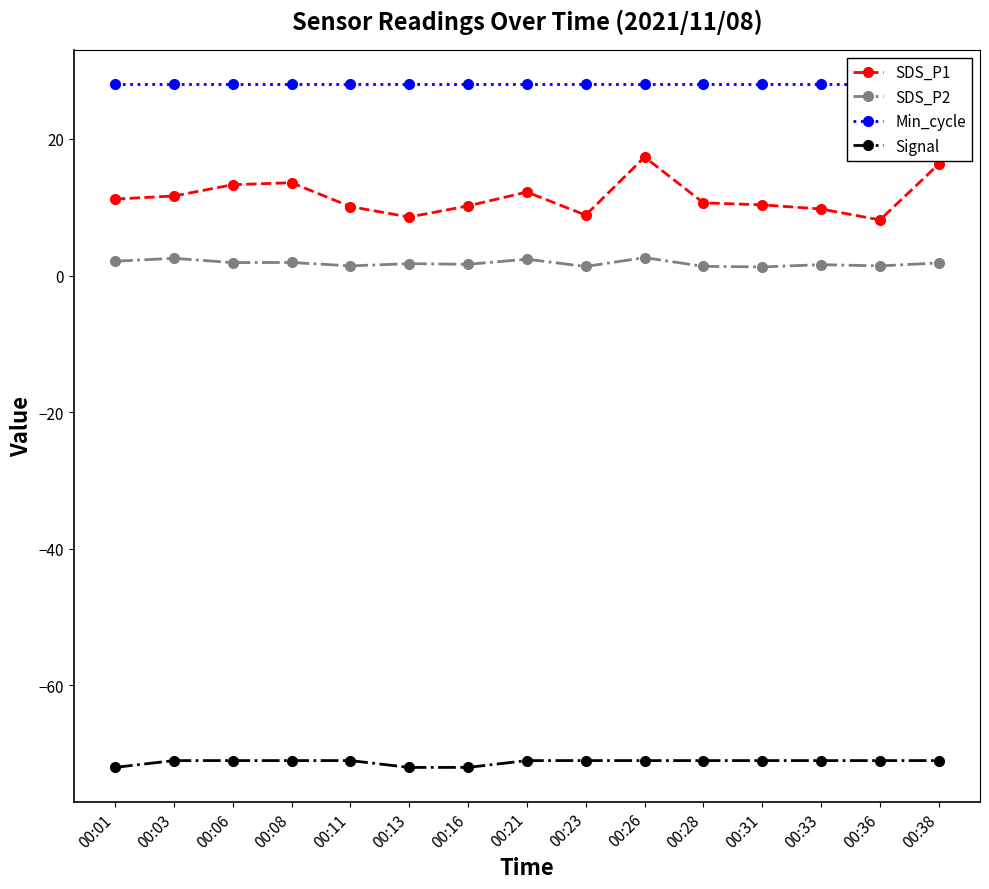

What is the smallest value displayed?

-72.0